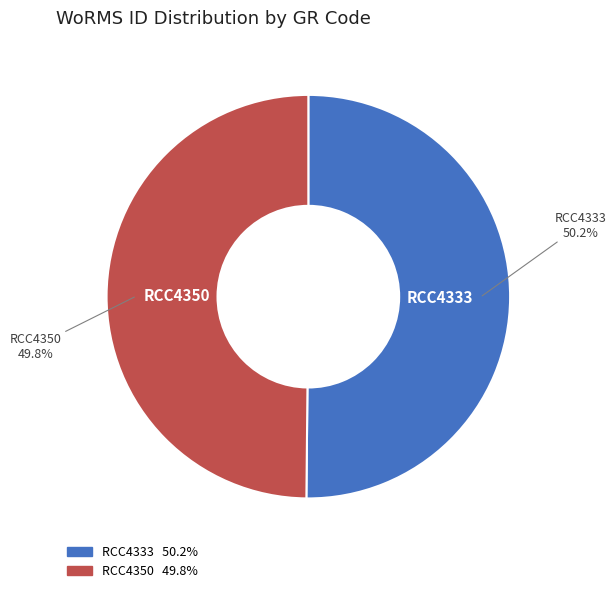

Combined, what portion of the pie is RCC4333 and RCC4350?

100.0%